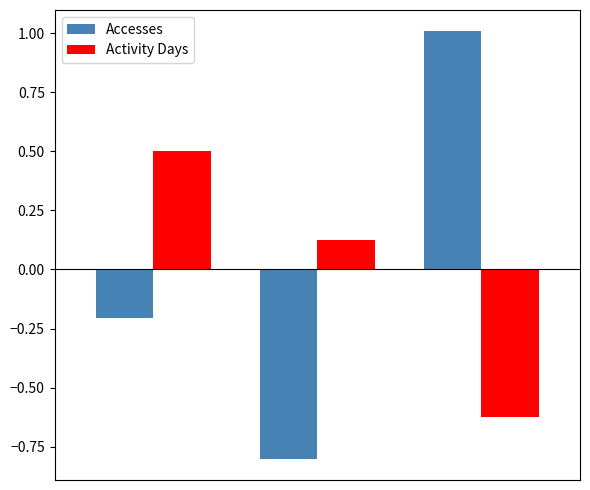

How many data points does each series have?

3